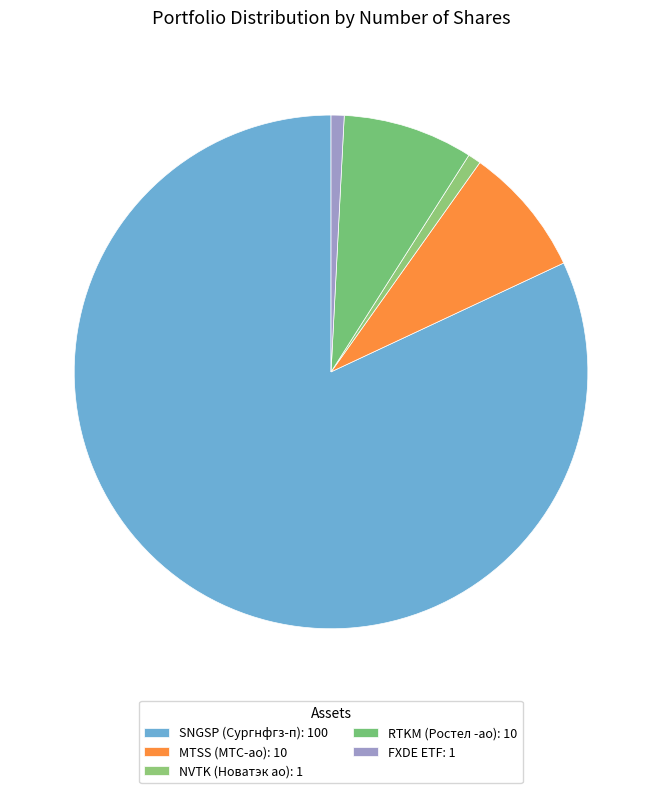

Combined, what portion of the pie is MTSS (МТС-ао) and NVTK (Новатэк ао)?

9.0%